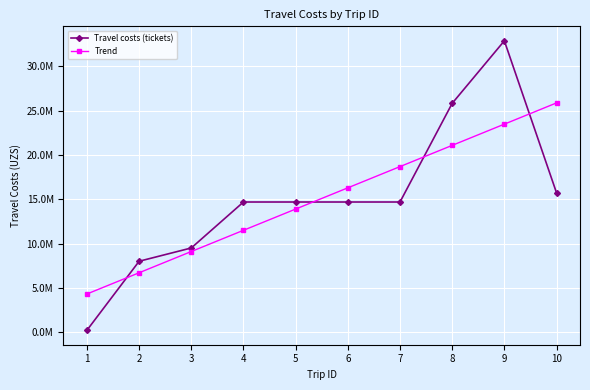

The Travel costs (tickets) series shows 15725286.0 at 10. True or false?

True